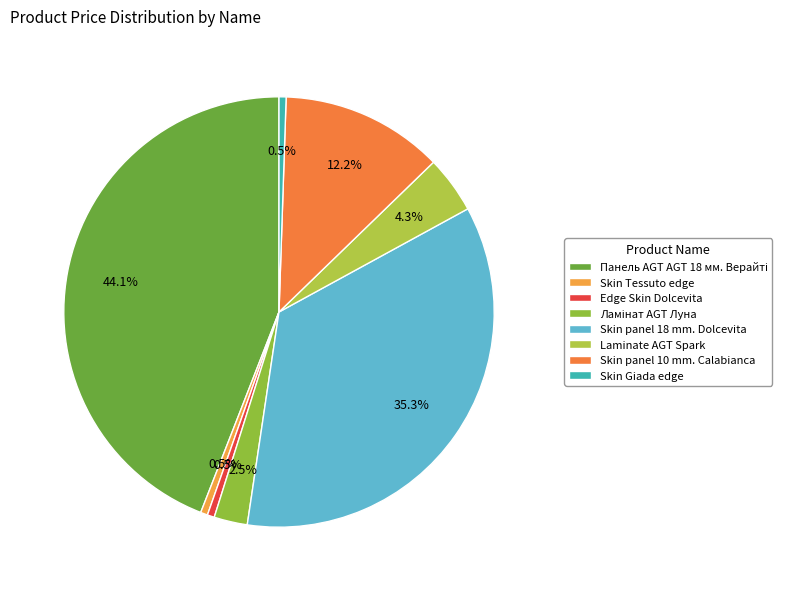

Does any single category account for the majority?

No